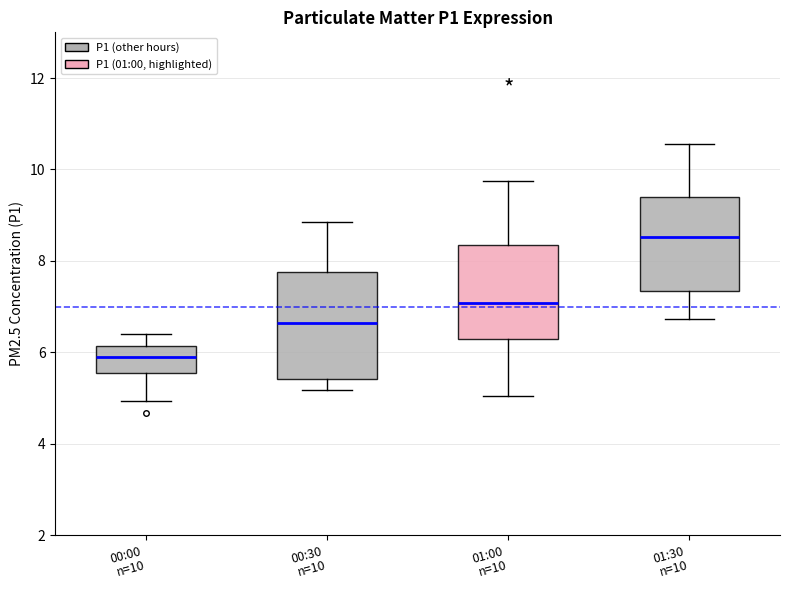

Reading left to right, read every box against the y-axis: the position of its median line, the range the box covers, and the ends of its whiskers. The values are not printed on the chart, so give them approximately, as read against the axis.

00:00 n=10: median 6.0, box 5.6 to 6.2, whiskers 5.0 to 6.4
00:30 n=10: median 6.6, box 5.4 to 7.8, whiskers 5.2 to 8.8
01:00 n=10: median 7.0, box 6.2 to 8.4, whiskers 5.0 to 9.8
01:30 n=10: median 8.6, box 7.4 to 9.4, whiskers 6.8 to 10.6